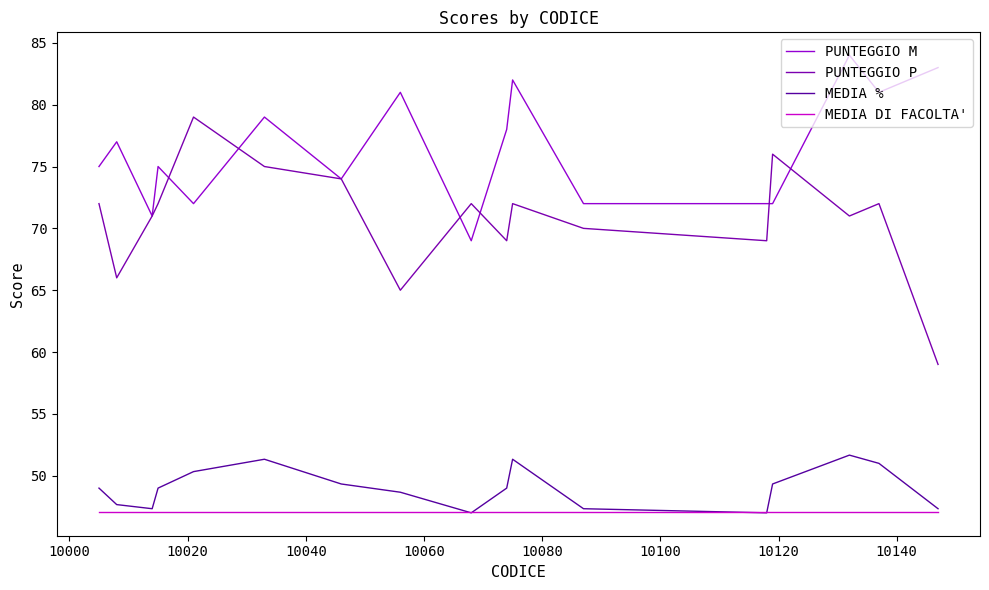

True or false: PUNTEGGIO M and MEDIA DI FACOLTA' intersect in this chart.

False